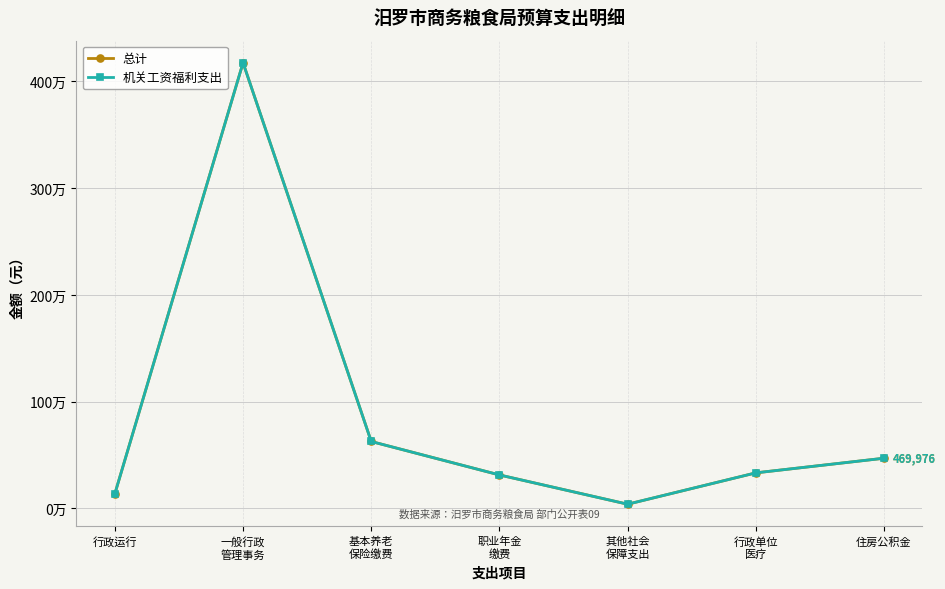

Which category has the lowest value across all series?

其他社会
保障支出